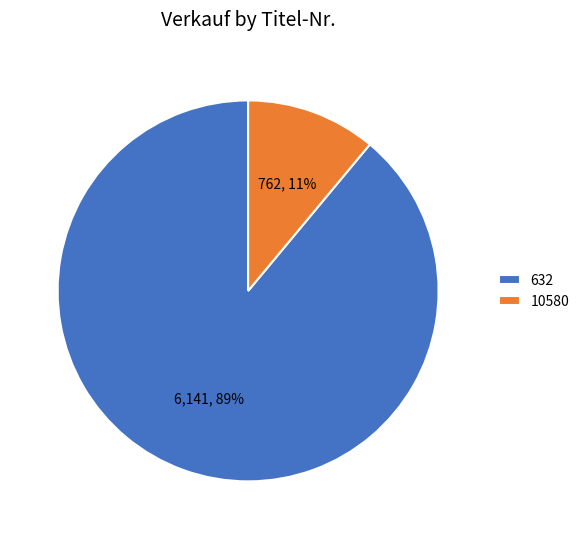

What is the ratio of the value at 632 to the value at 10580?

8.1